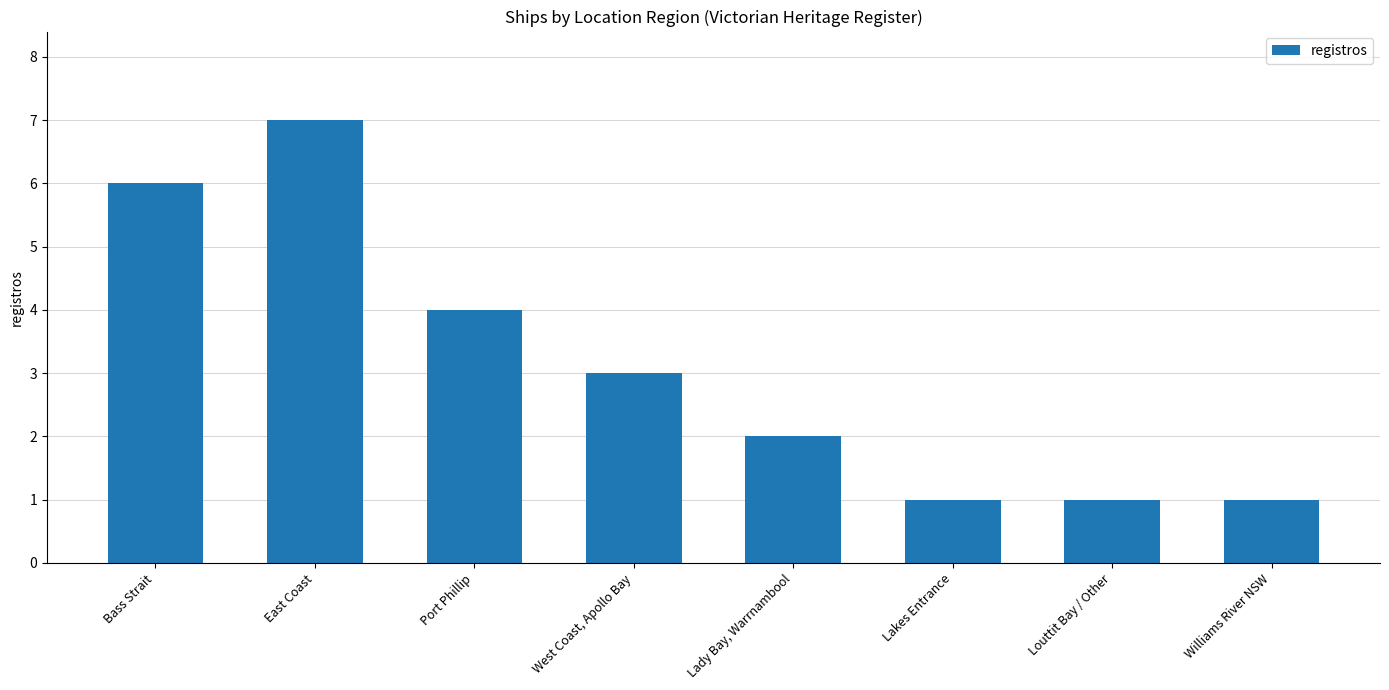

At which category does the chart reach its peak across all series?

East Coast